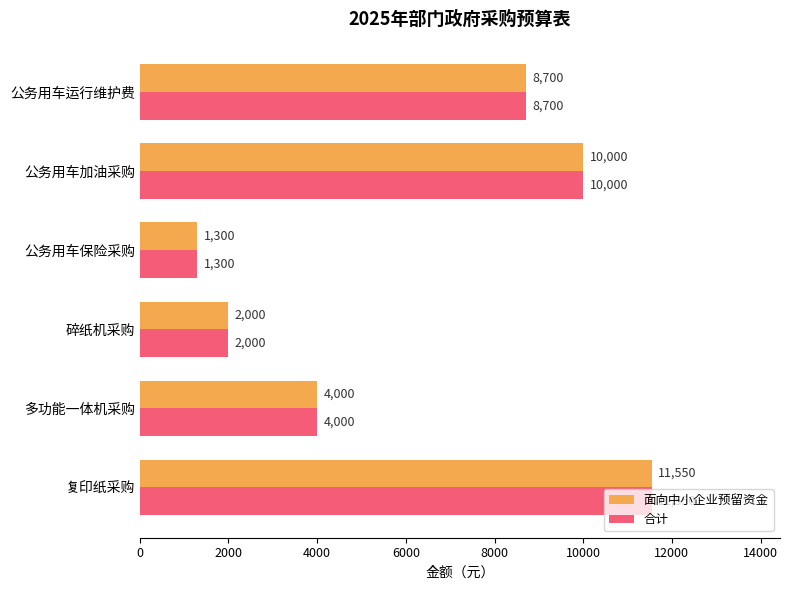

The value of 合计 at 多功能一体机采购 is 4000. True or false?

True